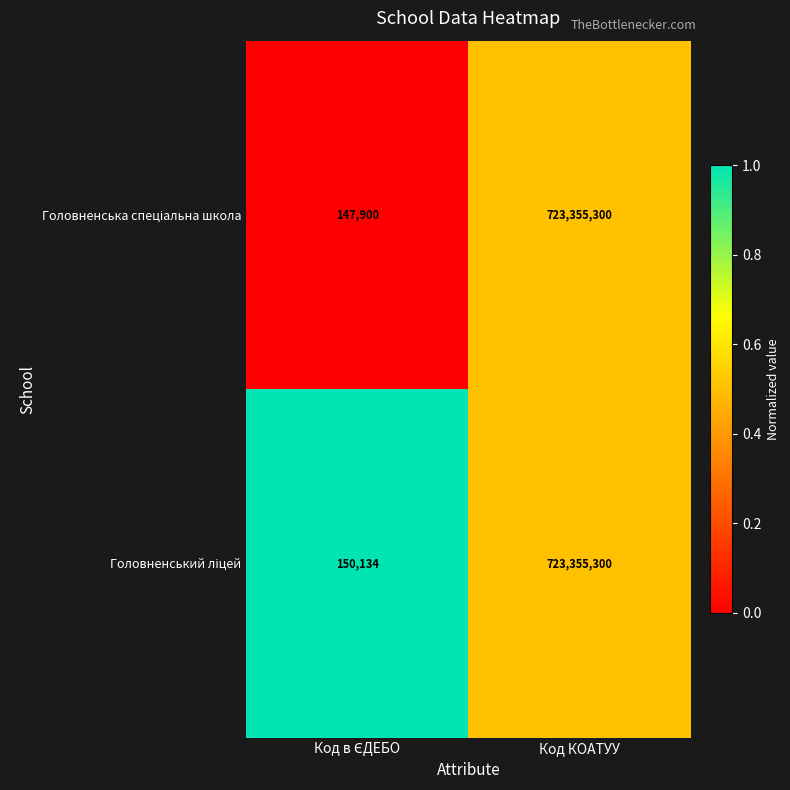

At which category is the sum across all series the highest?

Код КОАТУУ